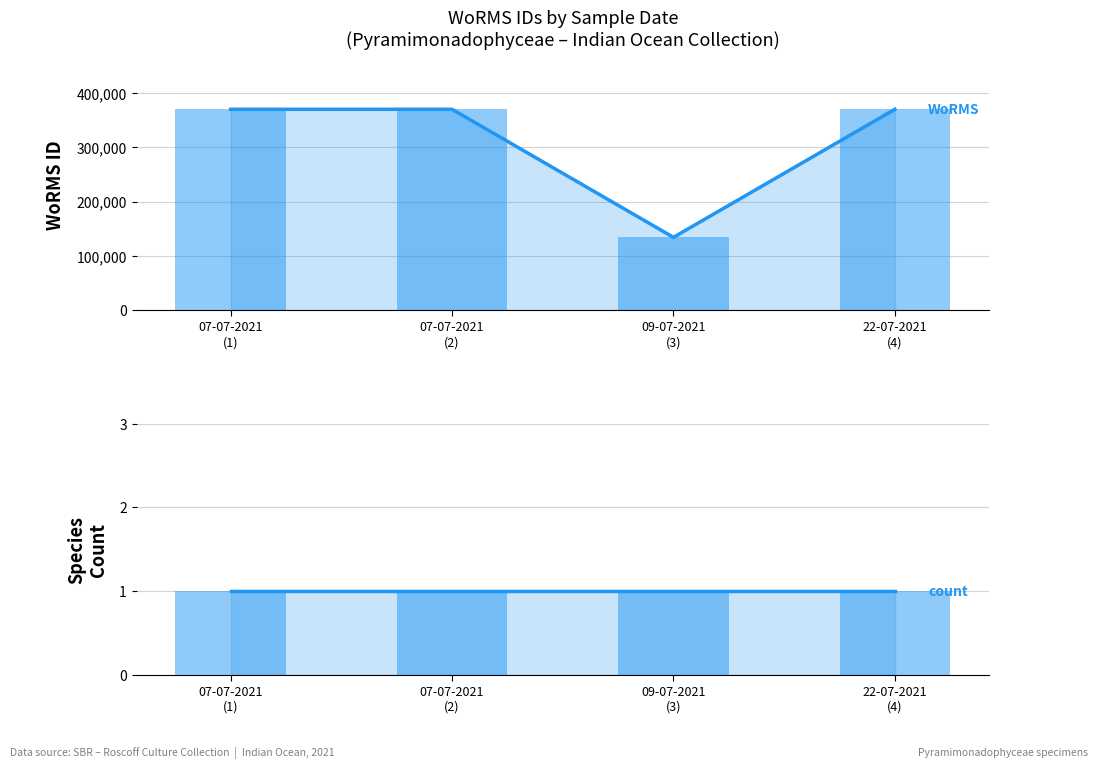

Reading left to right, what are all the values shown in this chart?

WoRMS ID (line): 07-07-2021
(1)=370136	07-07-2021
(2)=370136	09-07-2021
(3)=134529	22-07-2021
(4)=370136
WoRMS ID: 07-07-2021
(1)=370136	07-07-2021
(2)=370136	09-07-2021
(3)=134529	22-07-2021
(4)=370136
Species count (line): 07-07-2021
(1)=1	07-07-2021
(2)=1	09-07-2021
(3)=1	22-07-2021
(4)=1
Species count: 07-07-2021
(1)=1	07-07-2021
(2)=1	09-07-2021
(3)=1	22-07-2021
(4)=1